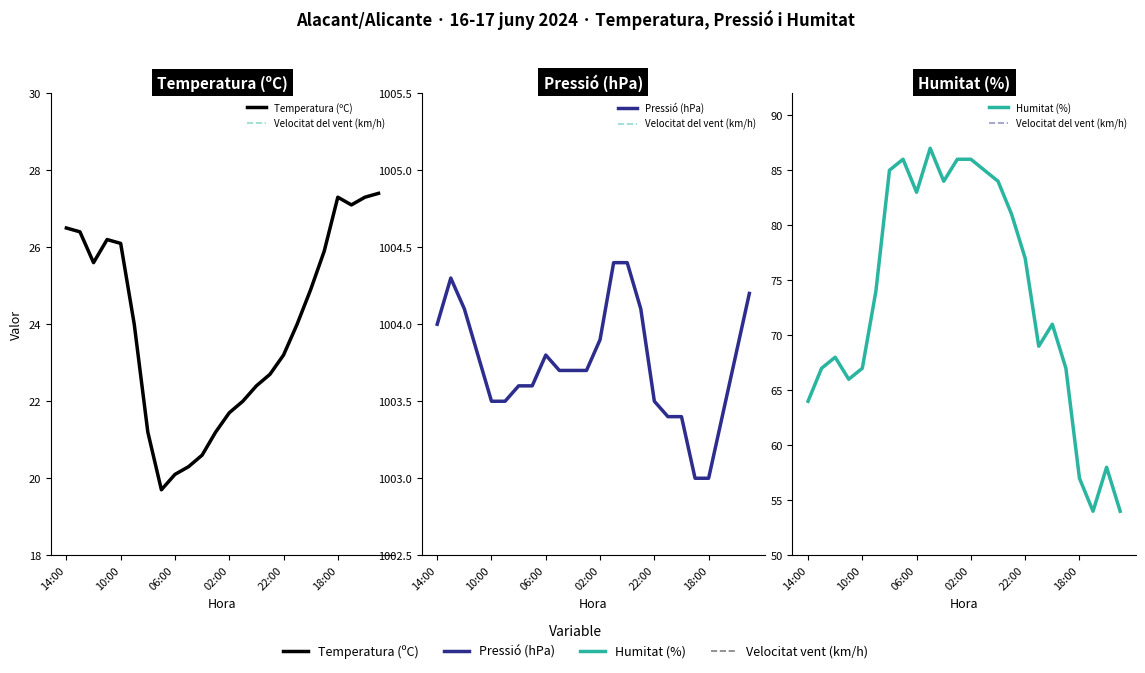

Does the chart have visible grid lines?

No